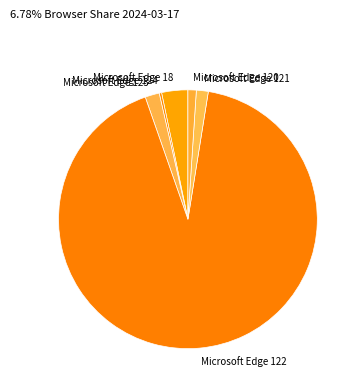

Approximately how many times larger is the value at Microsoft Edge 120 compared to Microsoft Edge 123?

0.6